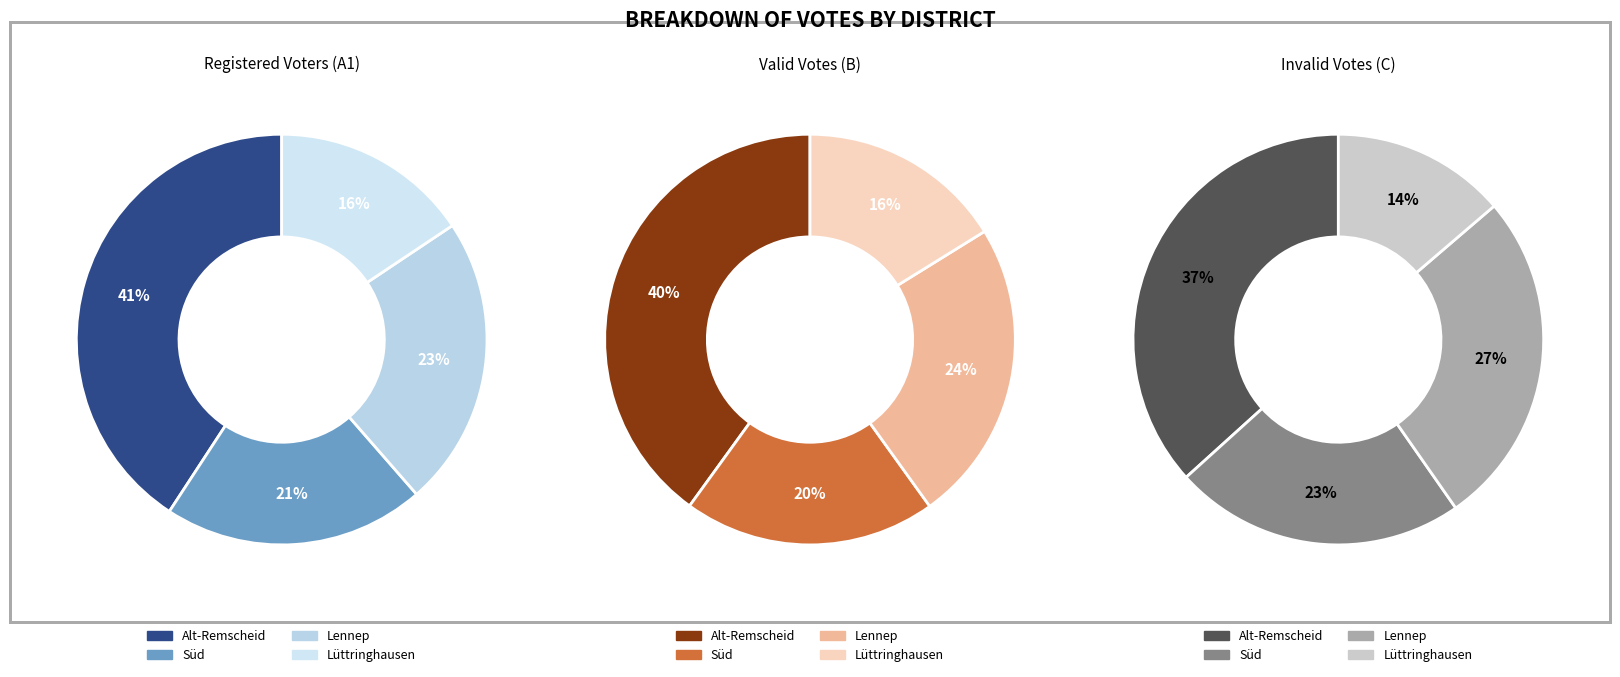

To the nearest percent, what is the combined percentage of values_A1 and values_B?

60%